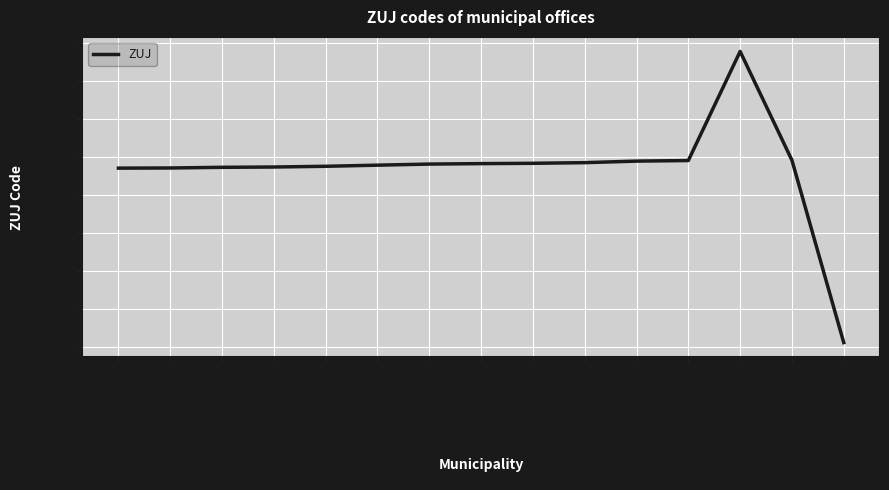

The chart shows a value of 545414 at Besednice. True or false?

True